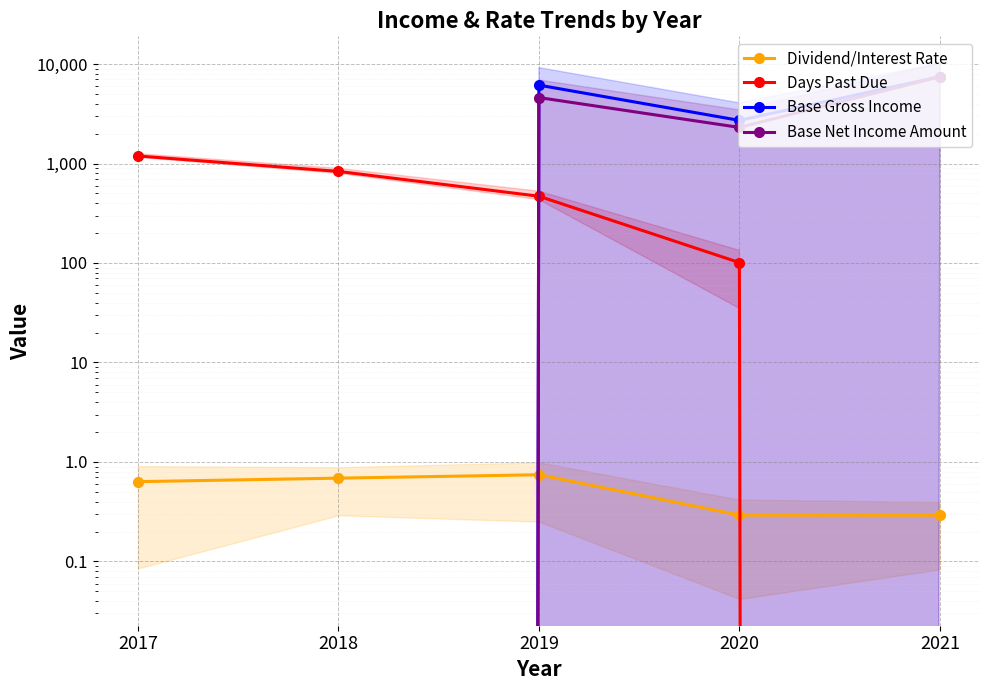

Which label corresponds to the smallest value in the chart?

2021